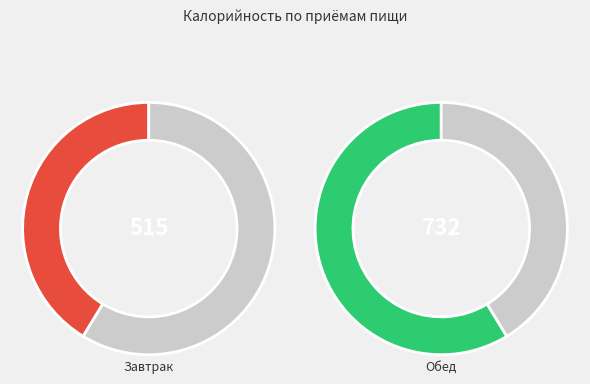

To the nearest percent, what percentage of the pie is Обед?

59%